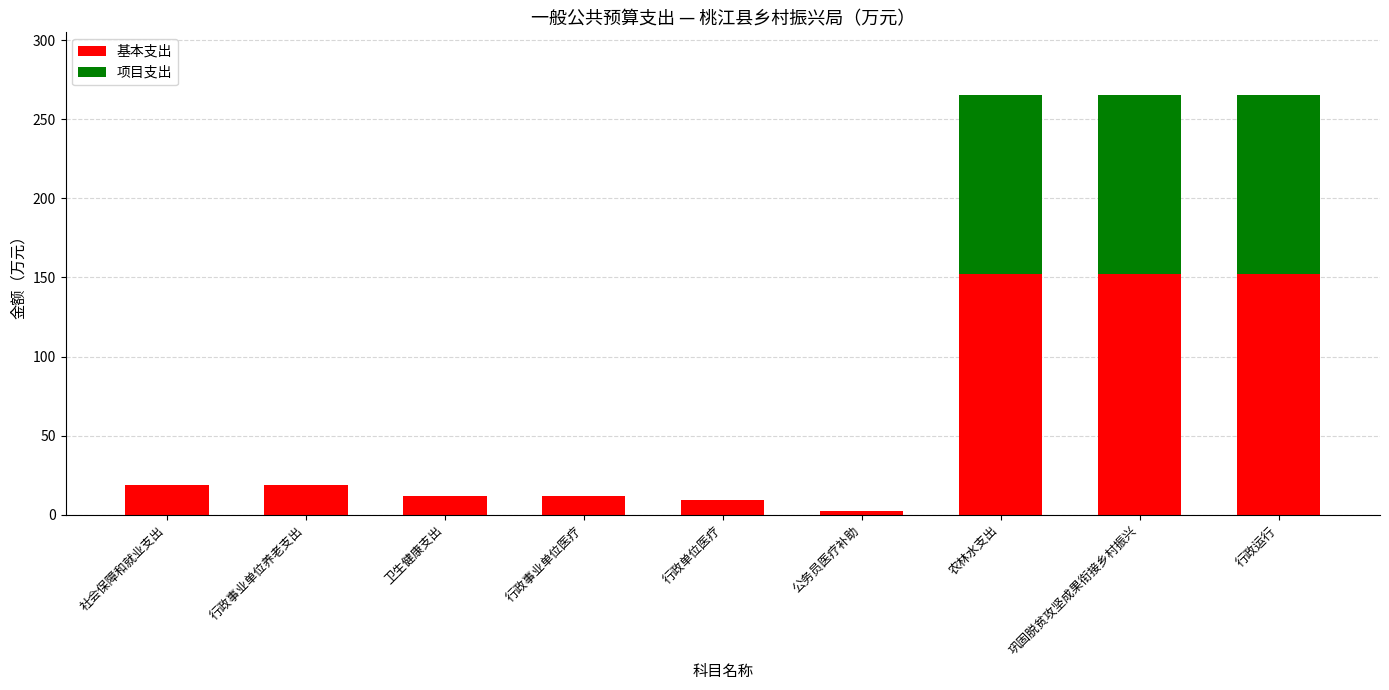

Does the chart contain stacked bars?

Yes